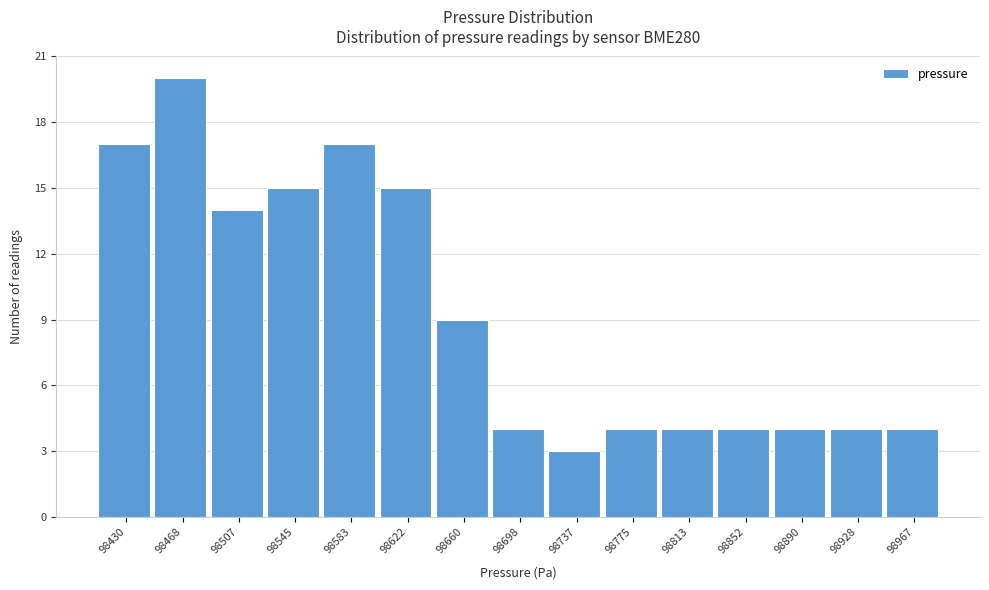

Reading left to right, list all the values displayed in this chart.

98430=17	98468=20	98507=14	98545=15	98583=17	98622=15	98660=9	98698=4	98737=3	98775=4	98813=4	98852=4	98890=4	98928=4	98967=4